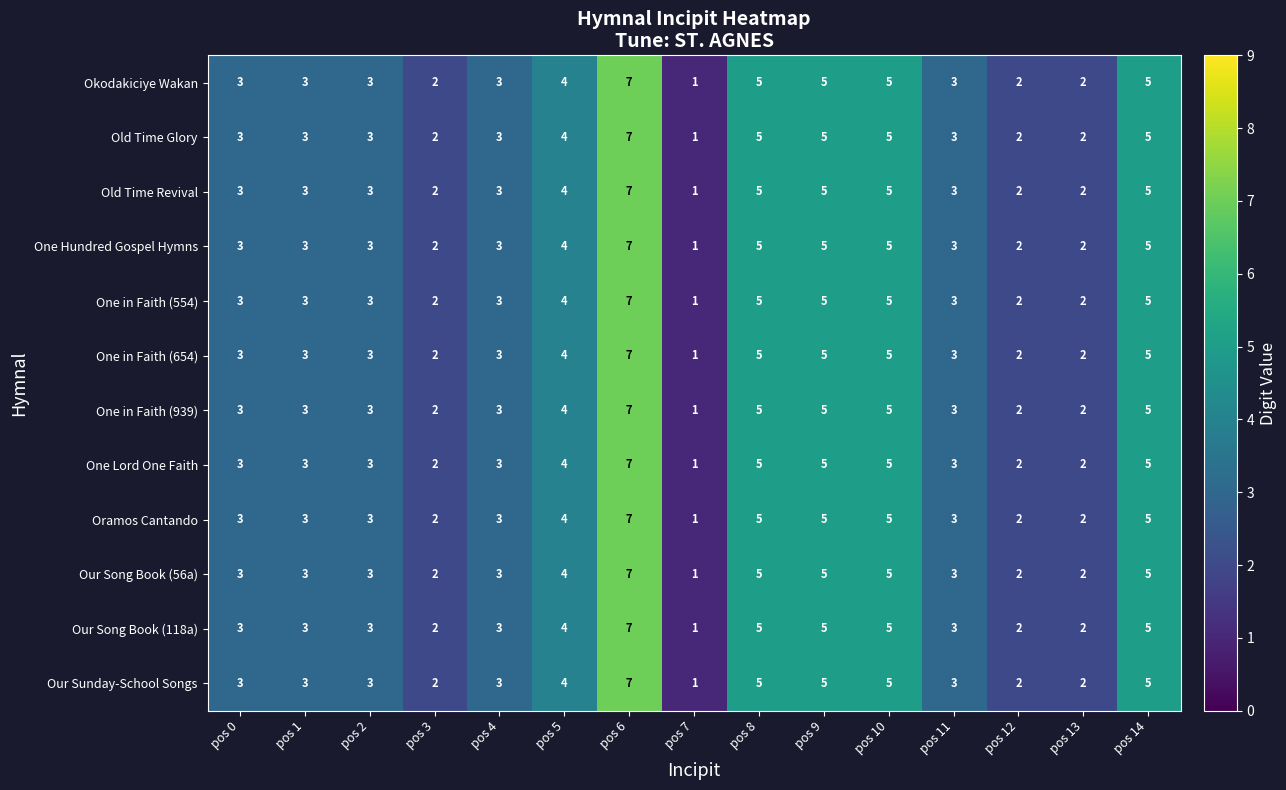

How many Our Sunday-School Songs values are between 2 and 5?

13